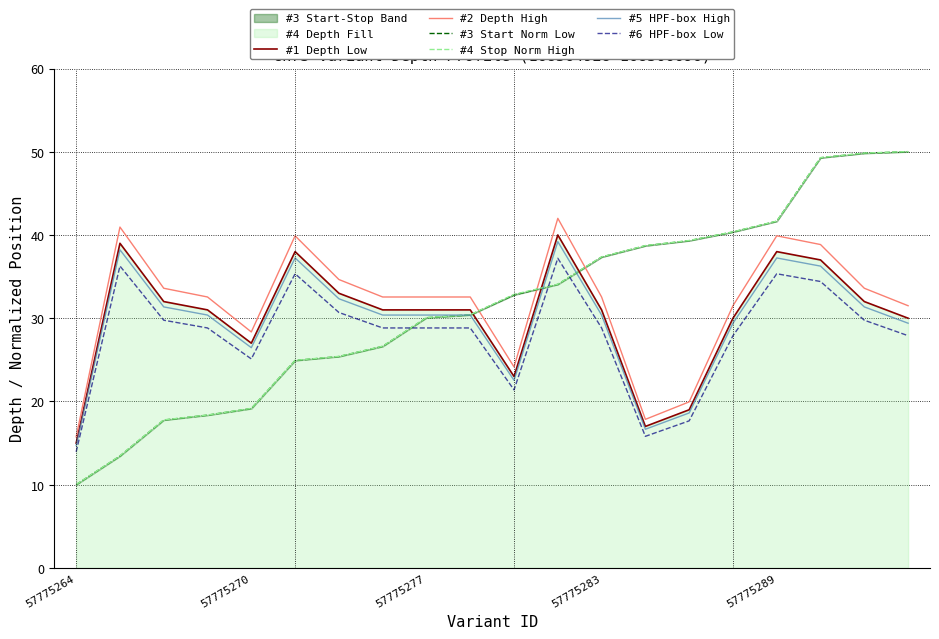

True or false: #2 Depth High and #6 HPF-box Low cross at least once.

False